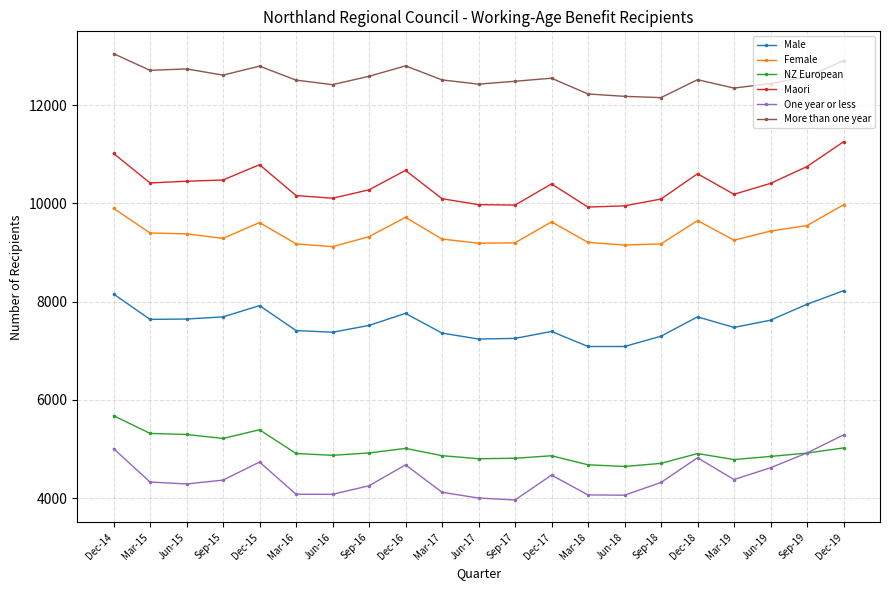

The Female series shows 4697 at Dec-19. True or false?

False